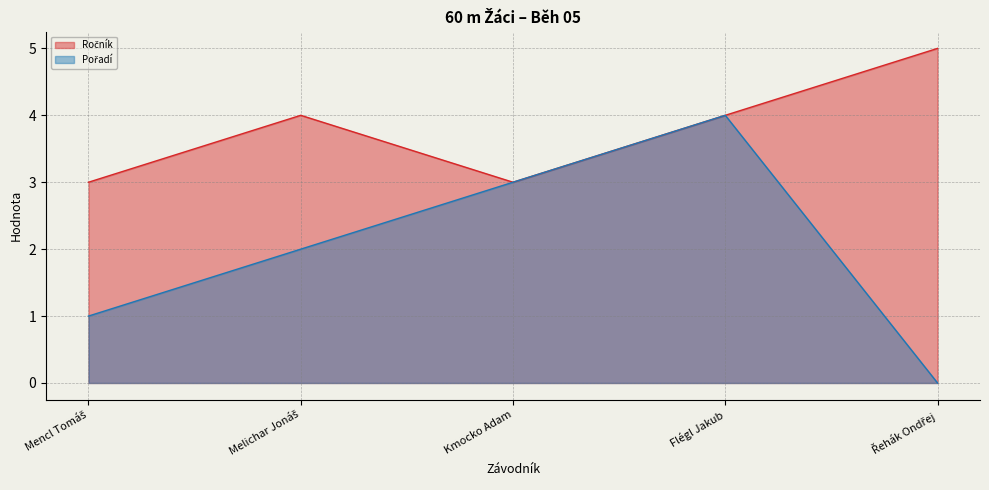

Between Melichar Jonáš and Flégl Jakub, which is larger?

Melichar Jonáš